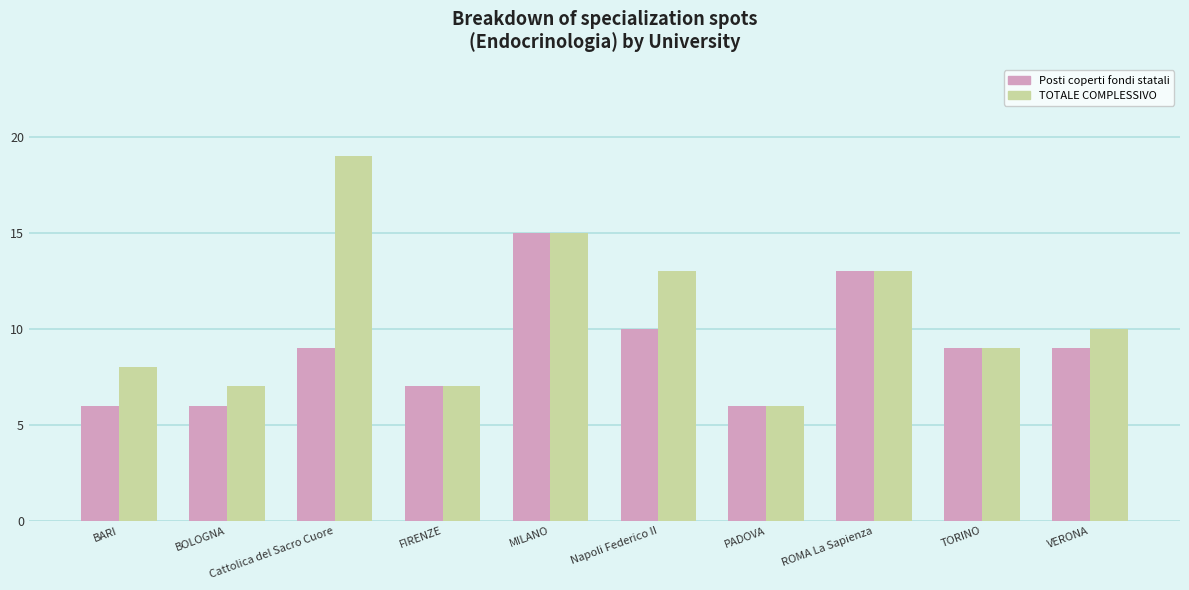

What are all the series names shown in the legend?

Posti coperti fondi statali, TOTALE COMPLESSIVO